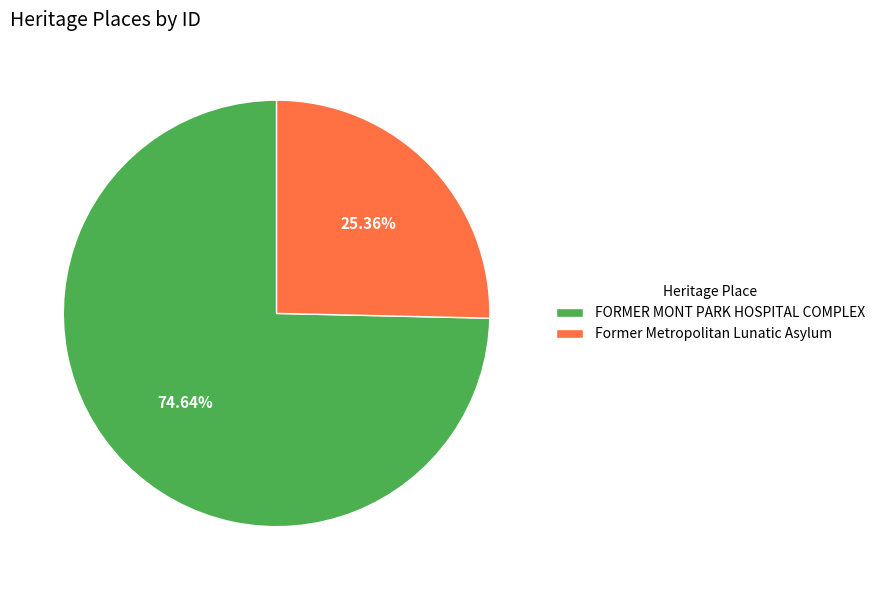

Is it true that FORMER MONT PARK HOSPITAL COMPLEX is 75% of the pie?

True